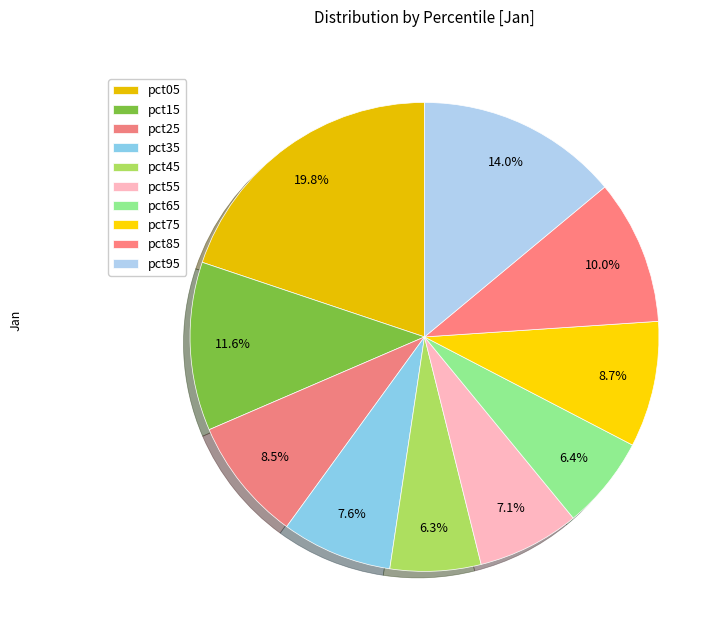

Is there a majority slice in this chart?

No